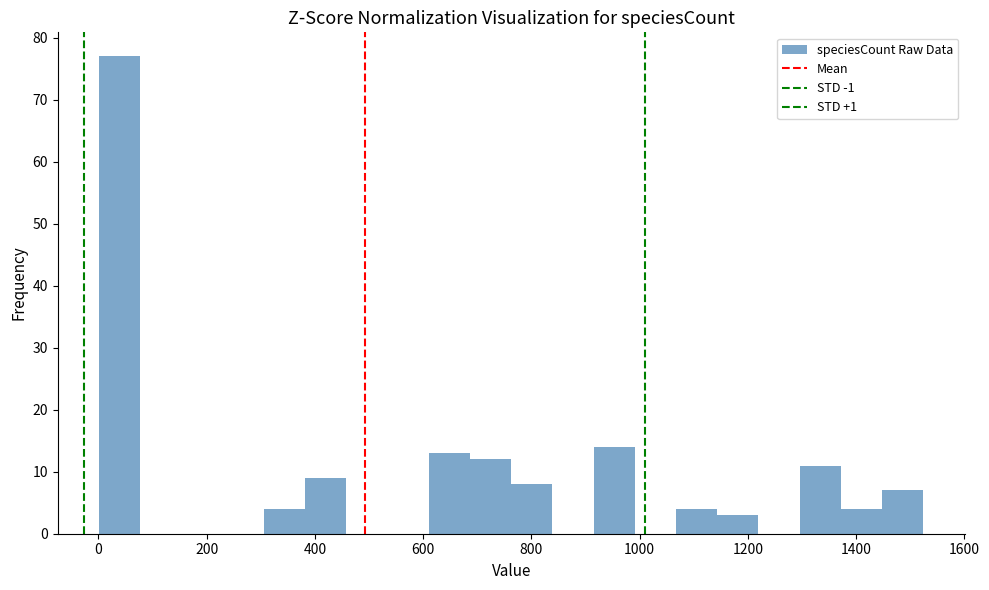

Read against the x-axis, roughly where is the centre of the tallest bar?

40